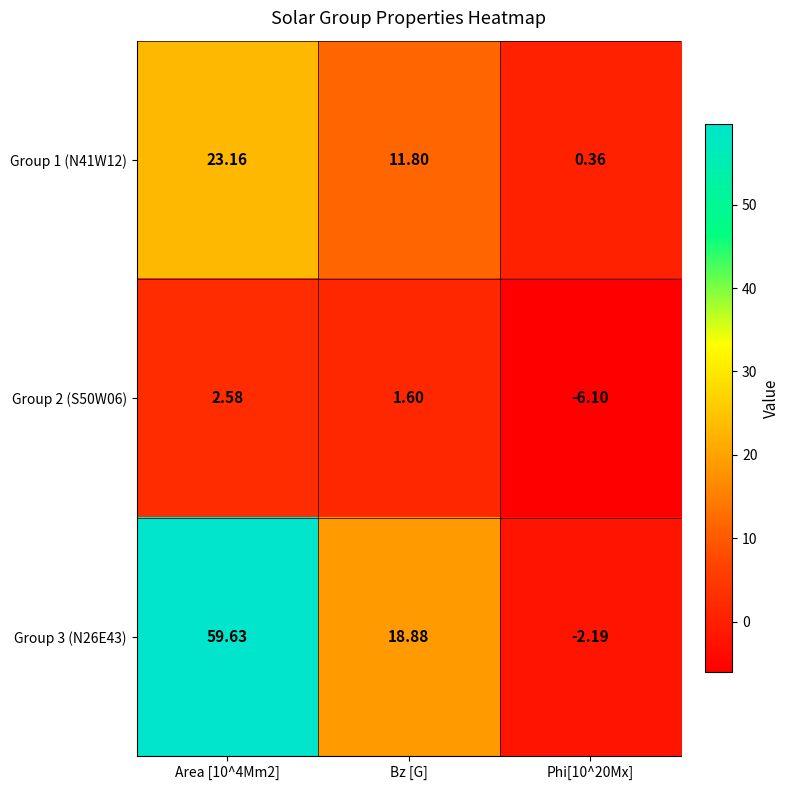

Is the value of Group 1 (N41W12) at Area [10^4Mm2] greater than the value of Group 3 (N26E43) at Bz [G]?

Yes